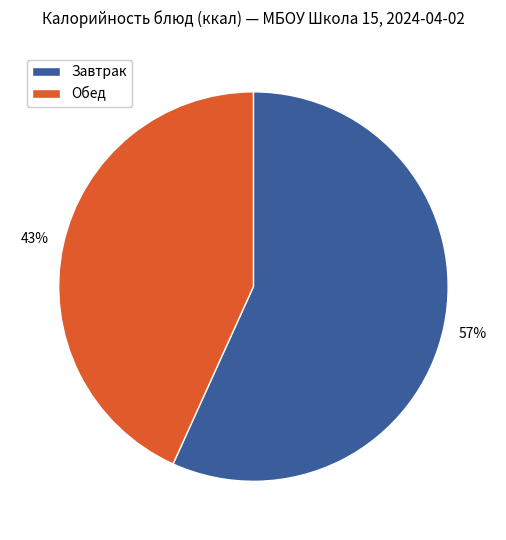

To the nearest percent, what is the difference between the largest and smallest slice percentages?

14%